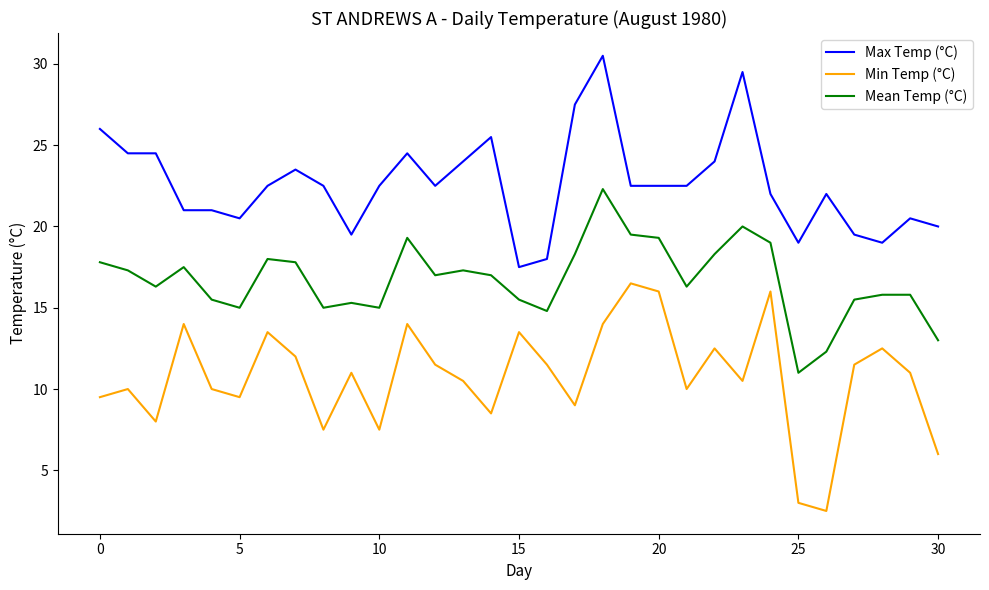

What is the lowest value of the Max Temp (°C) series?

17.5